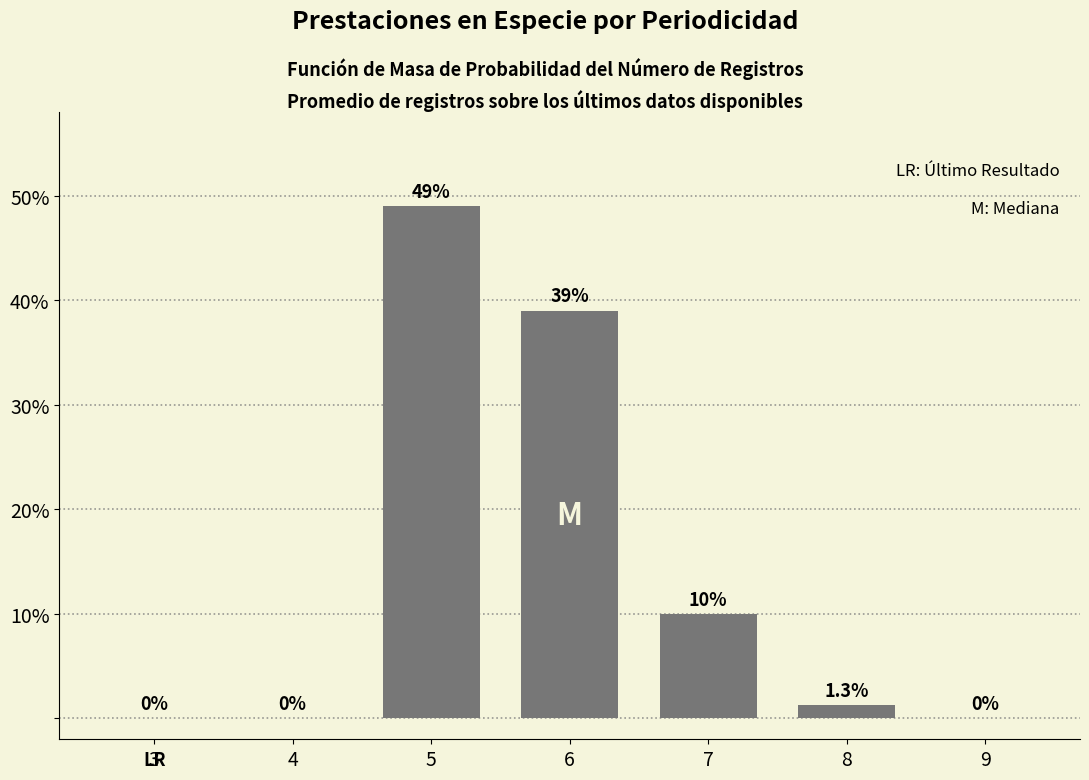

Reading left to right, transcribe all the data shown in this chart.

3=0.0	4=0.0	5=49.0	6=39.0	7=10.0	8=1.3	9=0.0